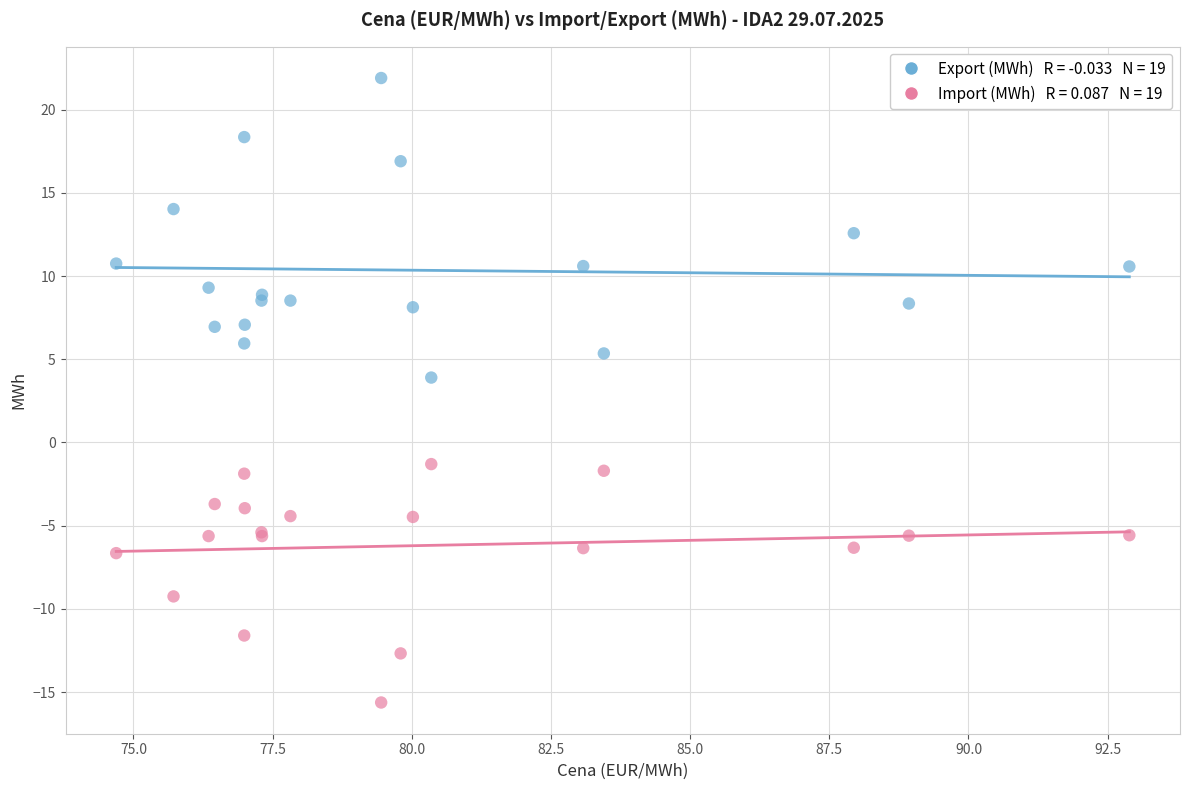

Across all series, what Y value is closest to 3?

3.9